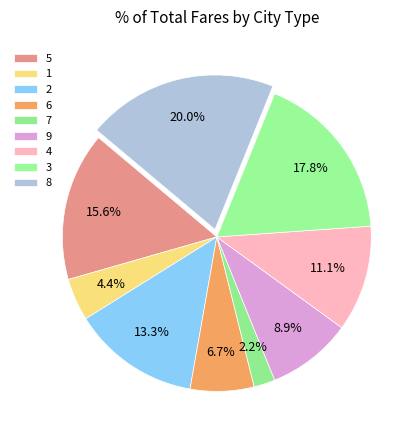

How many segments does this pie chart have?

9